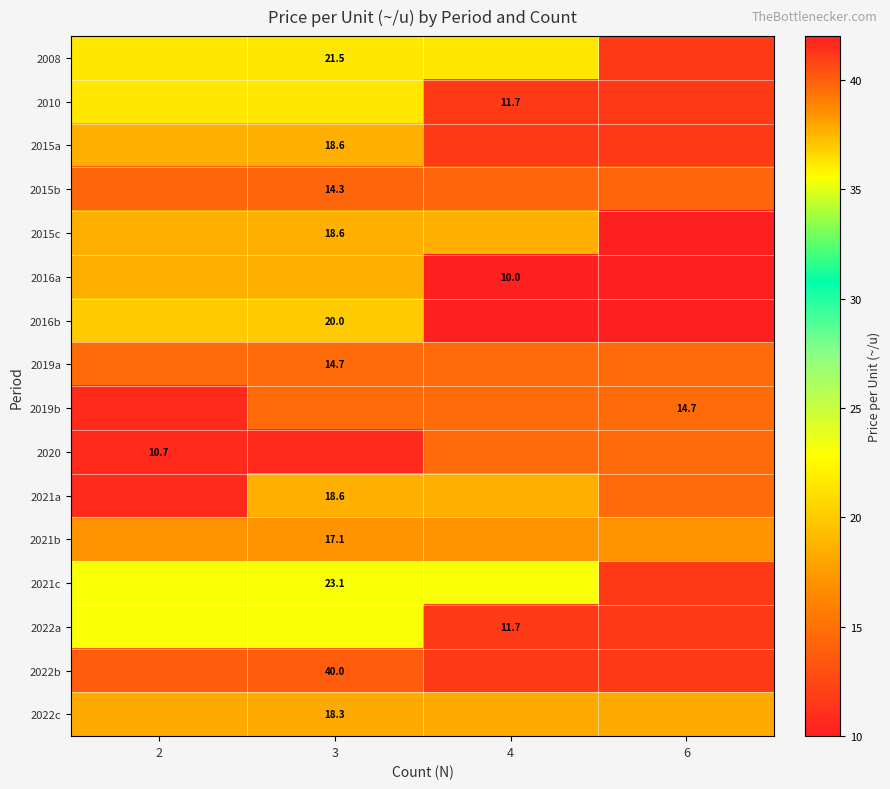

List the labels in order of 2022a value, largest first.

2, 3, 4, 6